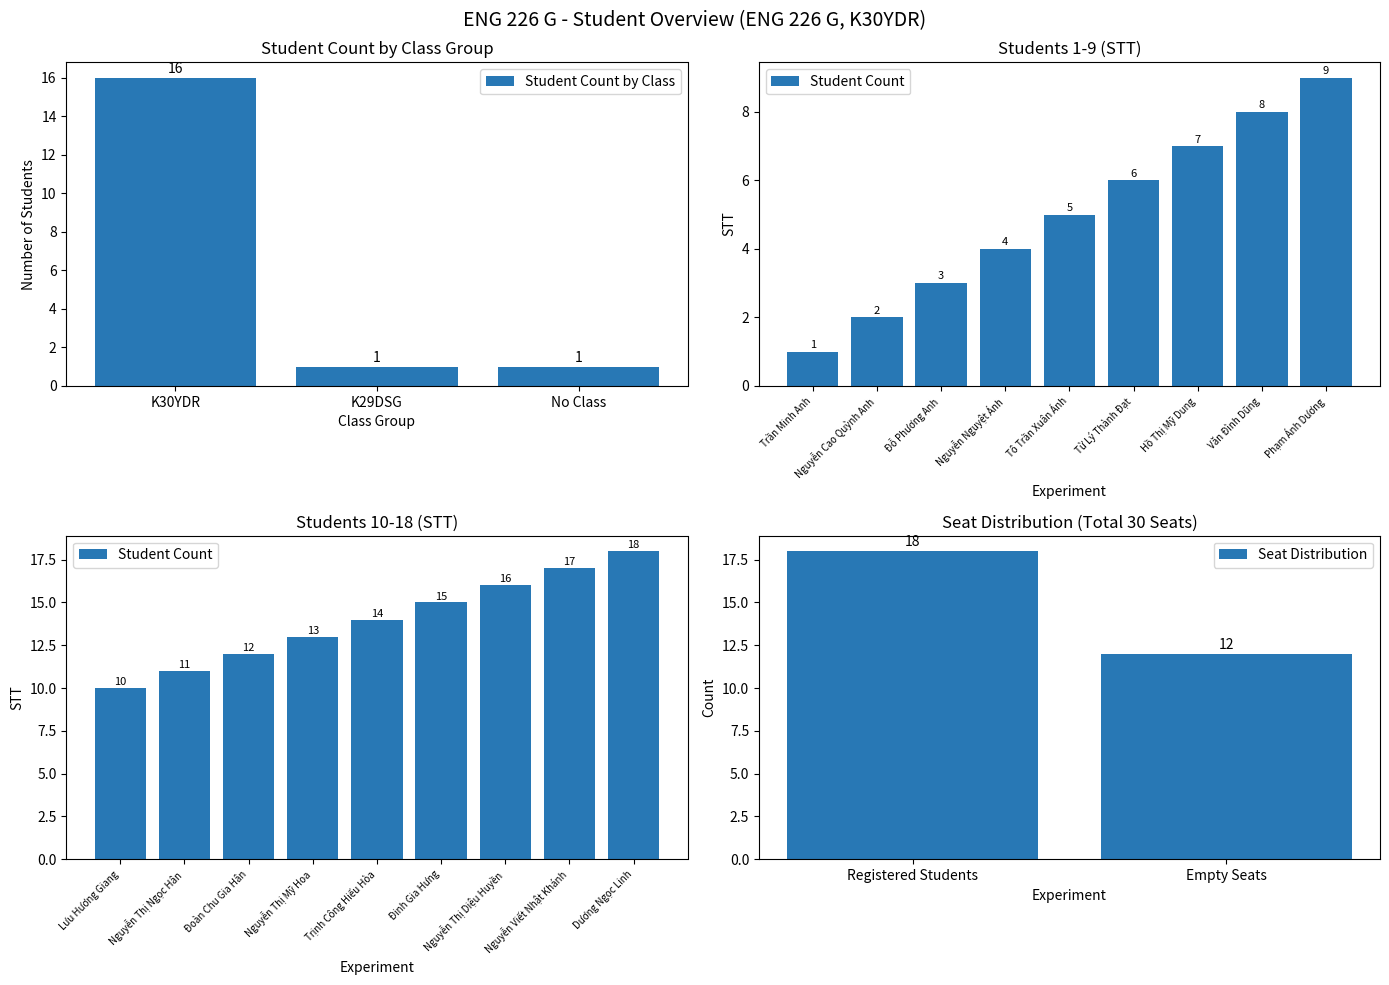

Count the number of data series in this chart.

1